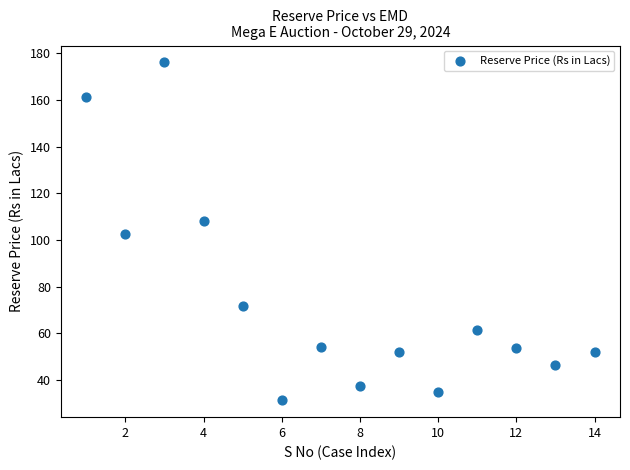

What is the range of X values (max minus min)?

13.0